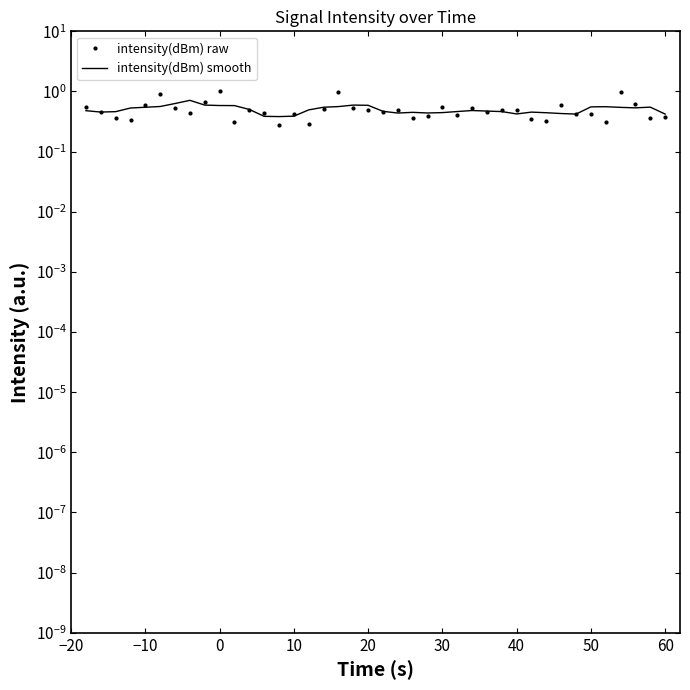

What is the lowest value of the intensity(dBm) smooth series?

0.4